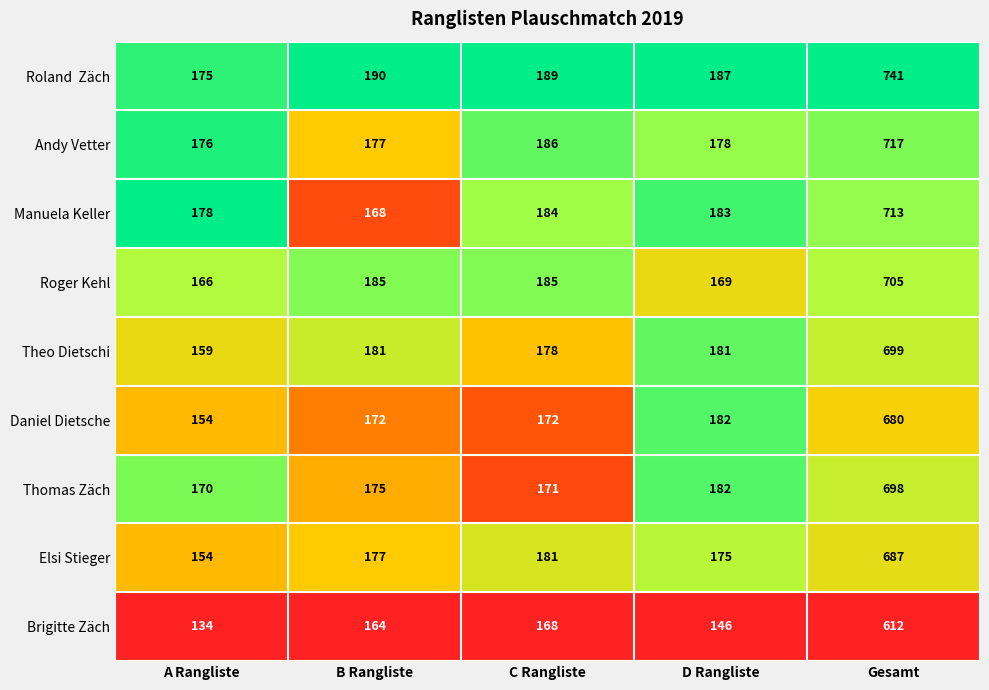

What is the difference between the Theo Dietschi values at Gesamt and D Rangliste?

518